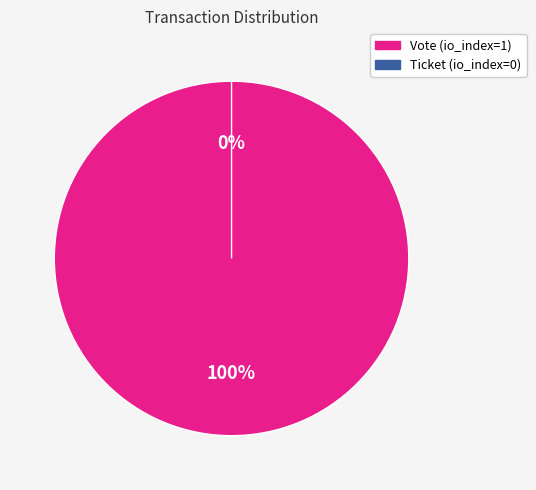

Which slice is the largest?

Vote (io_index=1)